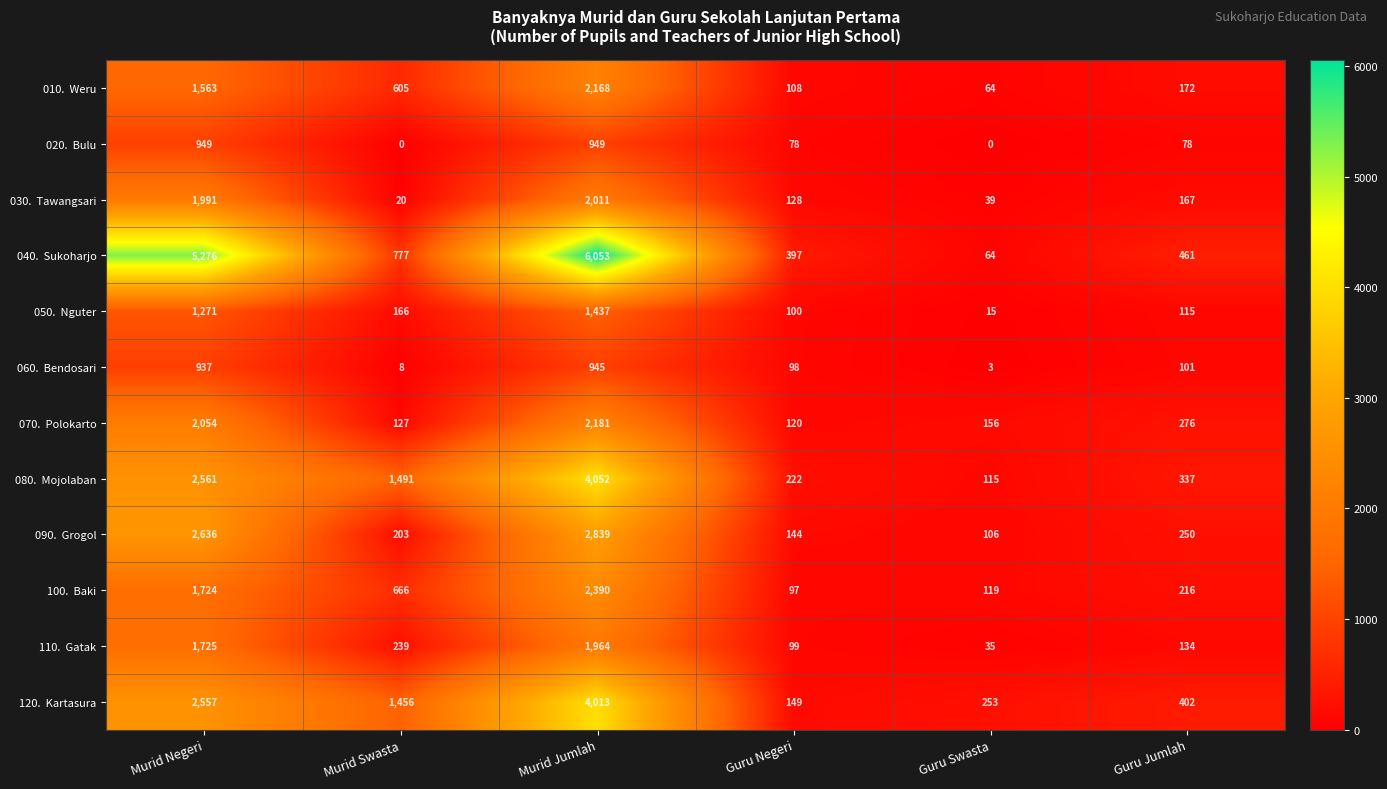

What is the difference between the highest and lowest values at Guru Swasta?

253